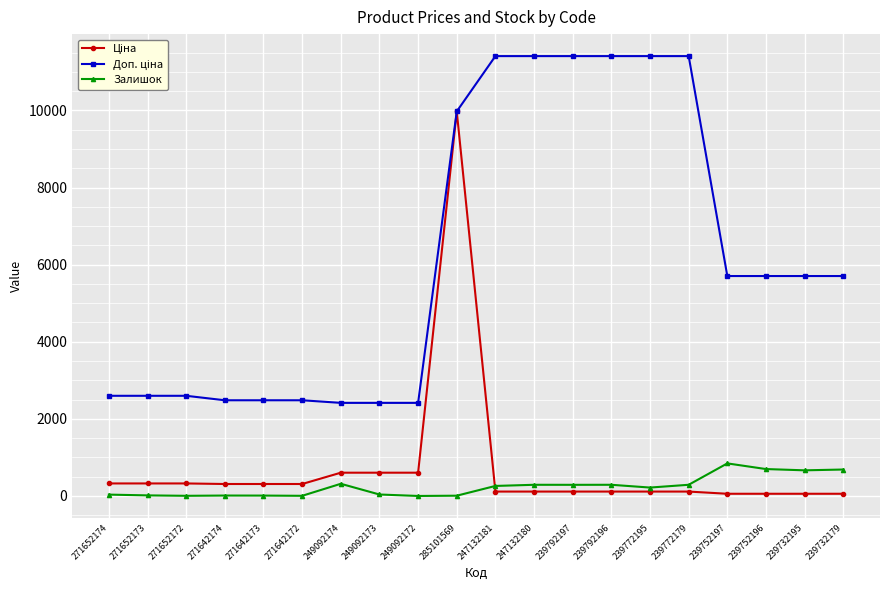

True or false: Залишок has a value of 698.0 at 239752196.

True